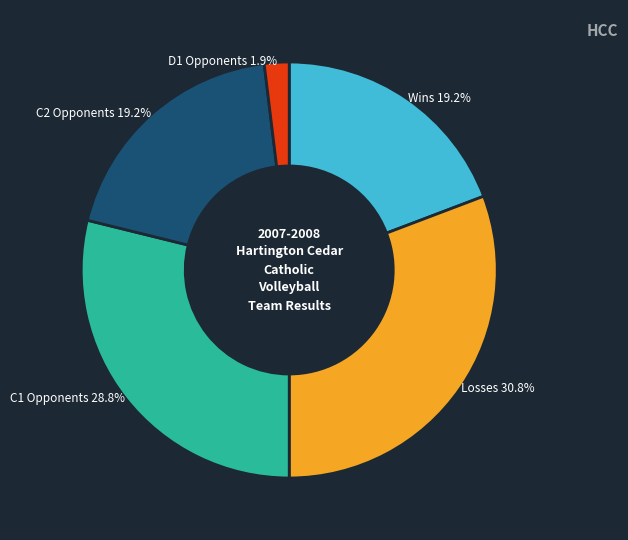

Is there any slice that represents more than half of the pie?

No